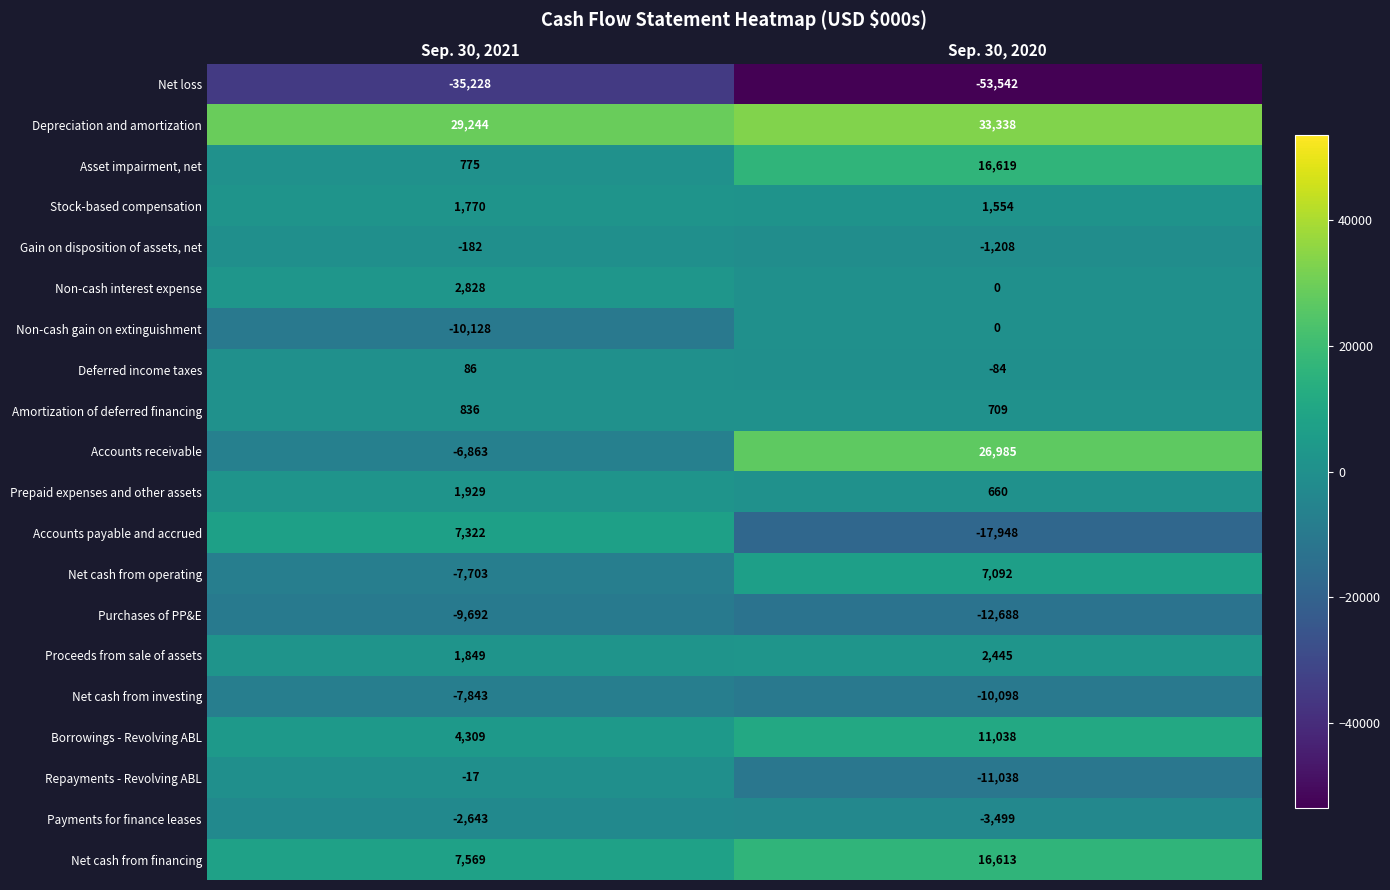

What is the greatest value displayed?

33338